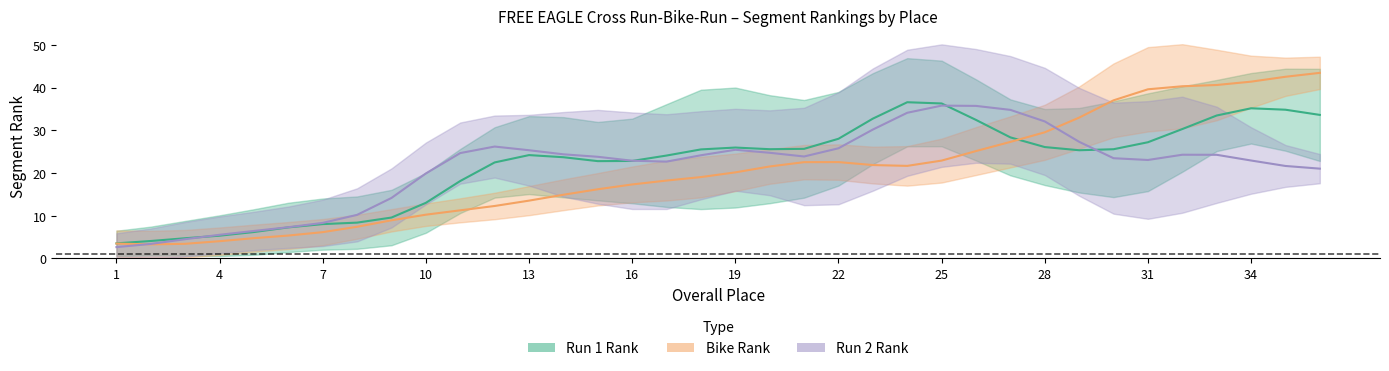

List the series in order of their peak value, lowest first.

Run1_rank, Bike_rank, Run2_rank